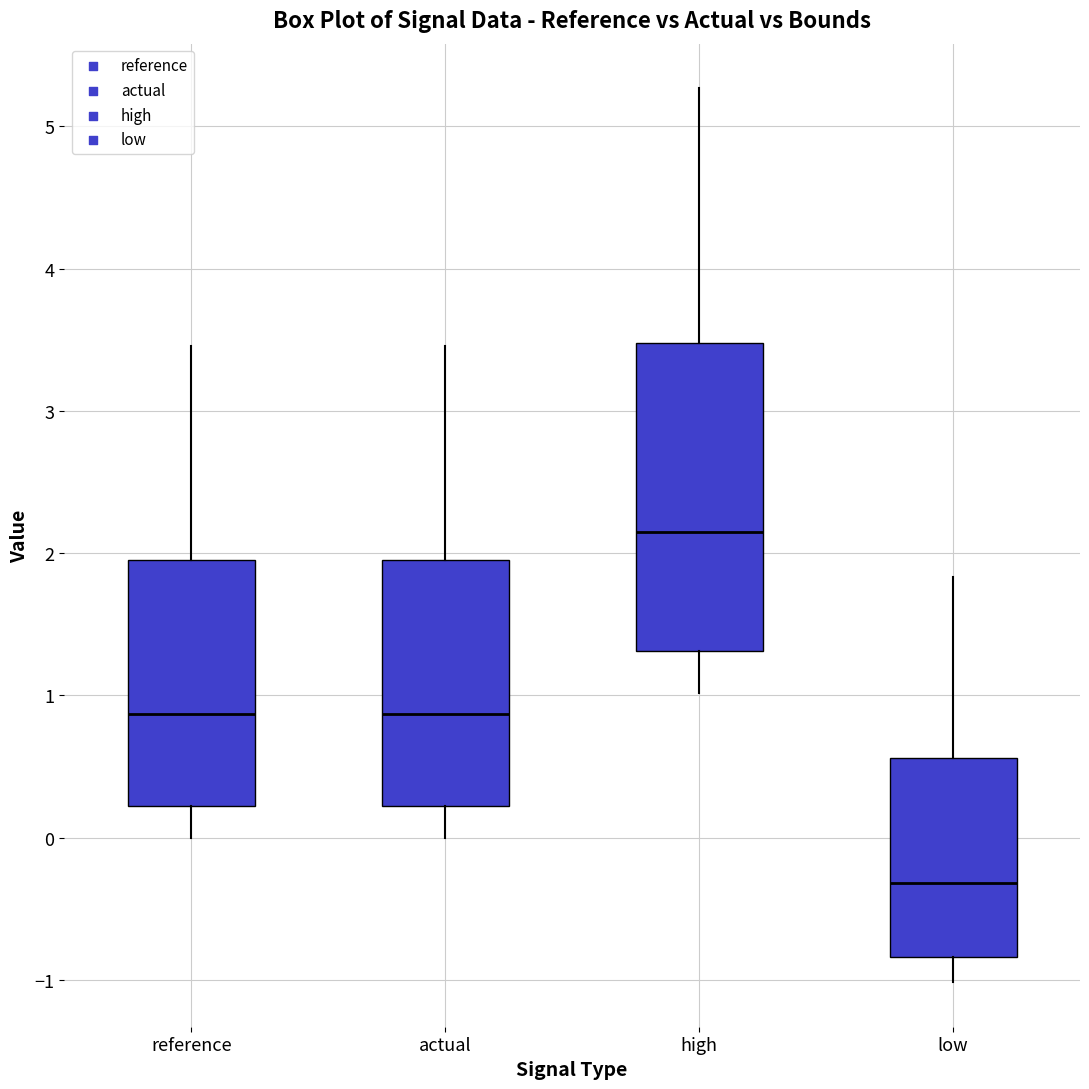

Reading left to right, read every box against the y-axis: the position of its median line, the range the box covers, and the ends of its whiskers. The values are not printed on the chart, so give them approximately, as read against the axis.

reference: median 0.9, box 0.2 to 1.9, whiskers 0.0 to 3.5
actual: median 0.9, box 0.2 to 1.9, whiskers 0.0 to 3.5
high: median 2.1, box 1.3 to 3.5, whiskers 1.0 to 5.3
low: median -0.3, box -0.8 to 0.6, whiskers -1.0 to 1.8